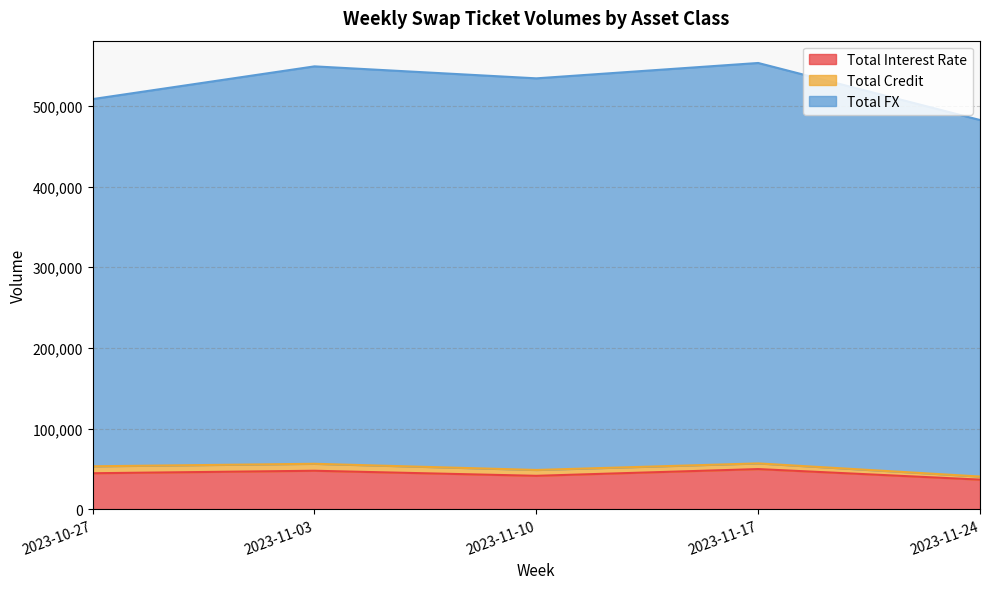

What is the spread (max minus min) of values at 2023-10-27?

464048